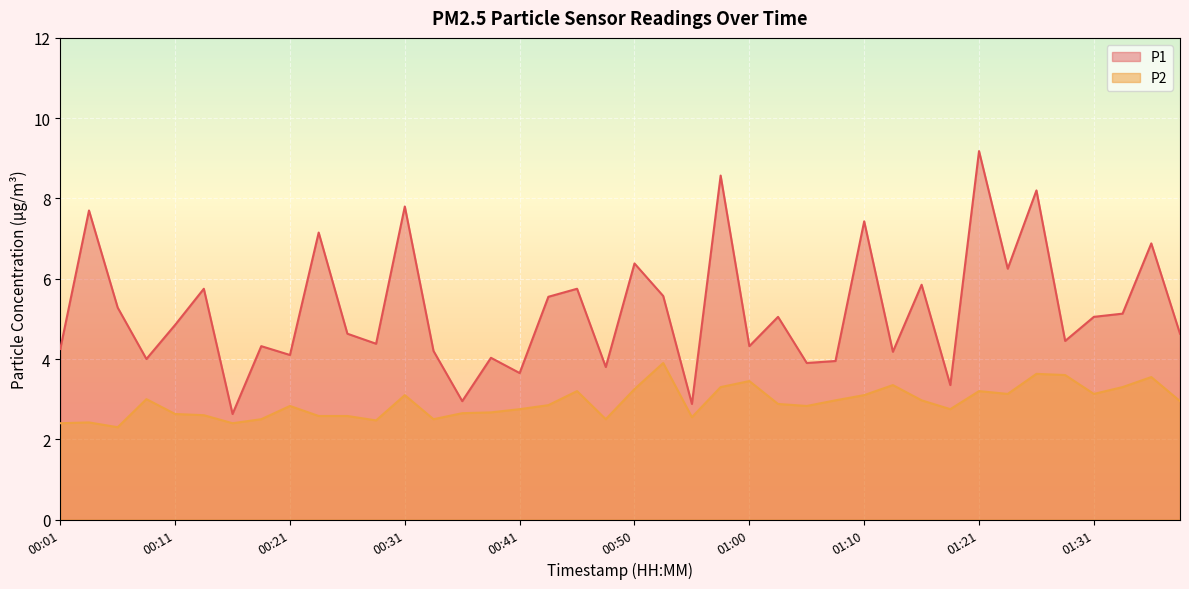

True or false: P2 and P1 cross at least once.

False